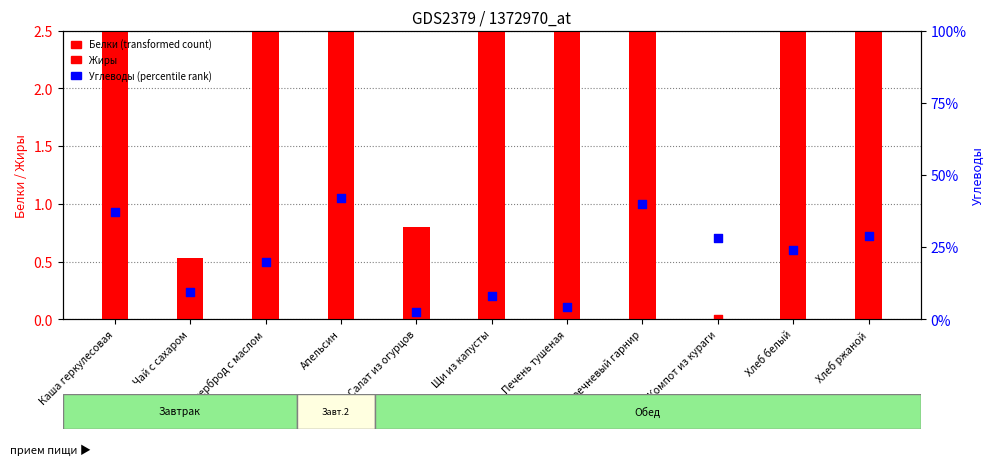

Which series has the largest total across all categories?

Углеводы (percentile rank)